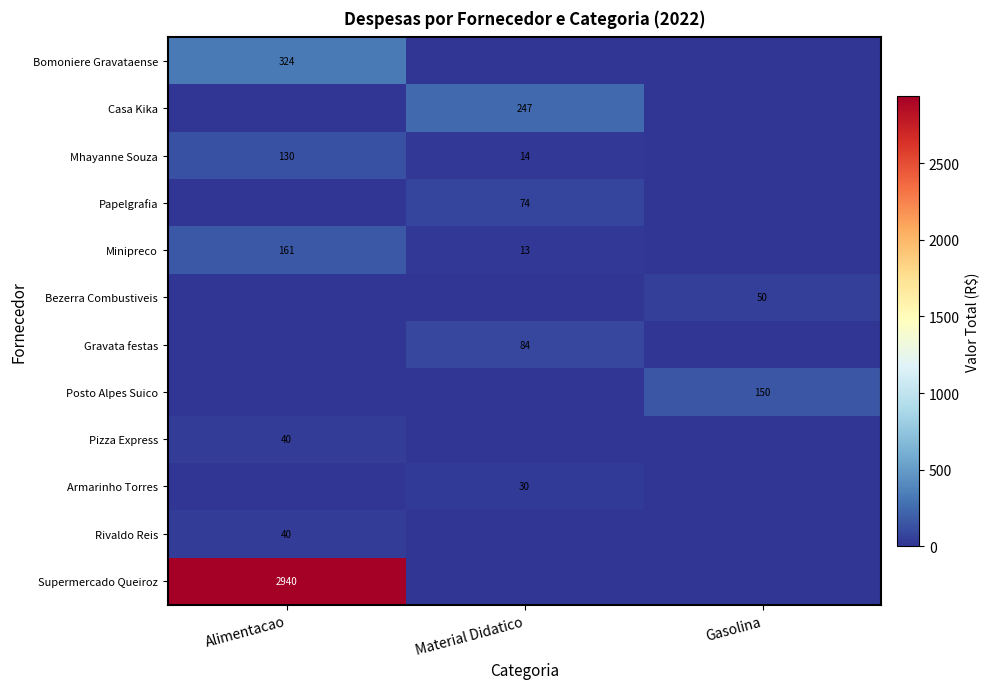

Is the value of Bezerra Combustiveis at Gasolina greater than the value of Casa Kika at Material Didatico?

No